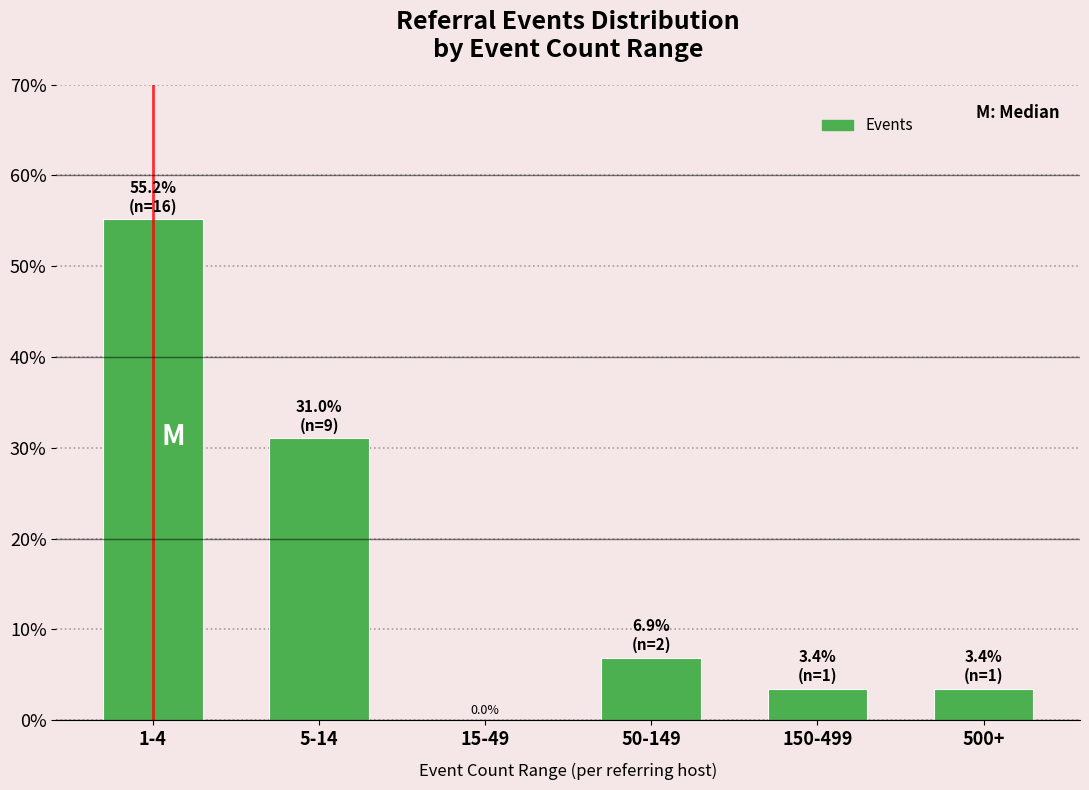

Reading left to right, transcribe all the data shown in this chart.

1-4=55.2	5-14=31.0	15-49=0.0	50-149=6.9	150-499=3.4	500+=3.4